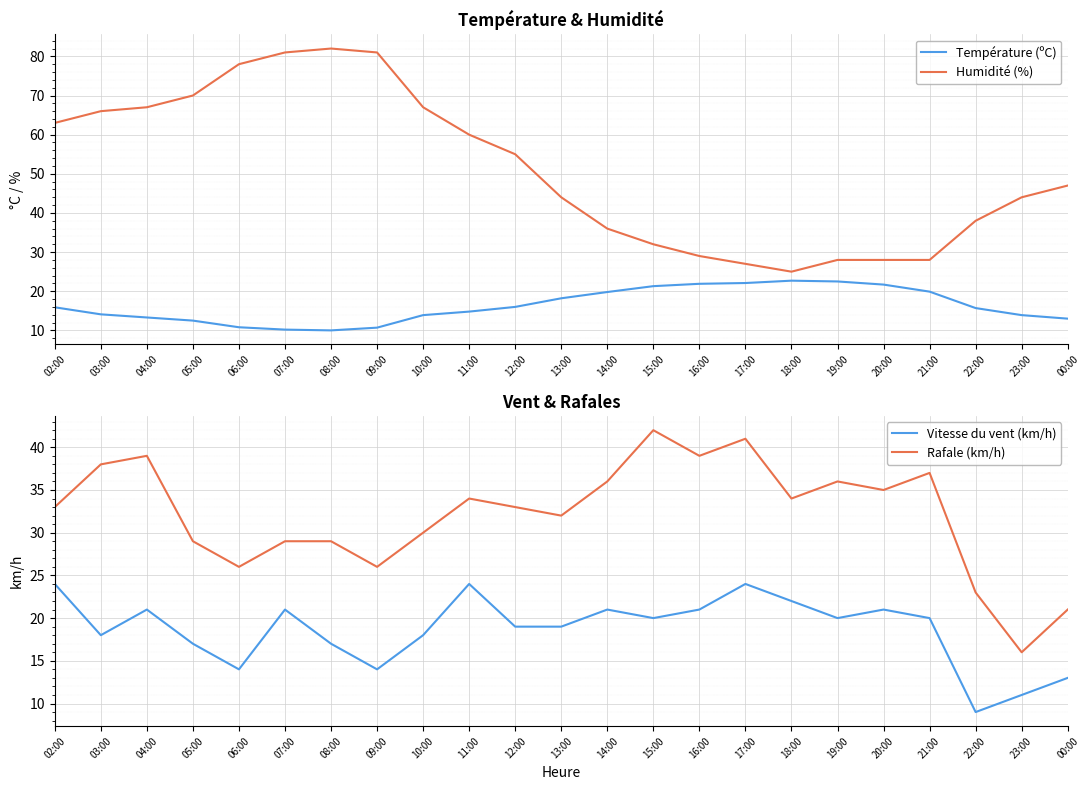

At which label does Température (ºC) first exceed 15?

02:00